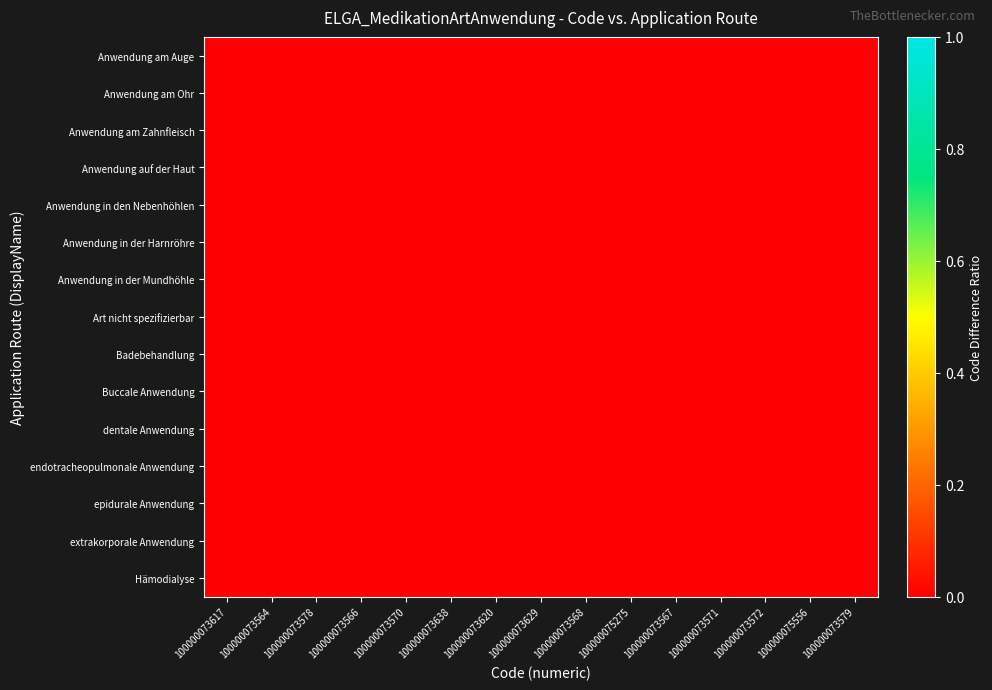

Rank the series at 100000075556 from highest to lowest value.

Anwendung am Ohr, Anwendung auf der Haut, dentale Anwendung, Badebehandlung, Anwendung in den Nebenhöhlen, endotracheopulmonale Anwendung, epidurale Anwendung, Anwendung am Zahnfleisch, Hämodialyse, Anwendung am Auge, Anwendung in der Mundhöhle, Art nicht spezifizierbar, Anwendung in der Harnröhre, Buccale Anwendung, extrakorporale Anwendung